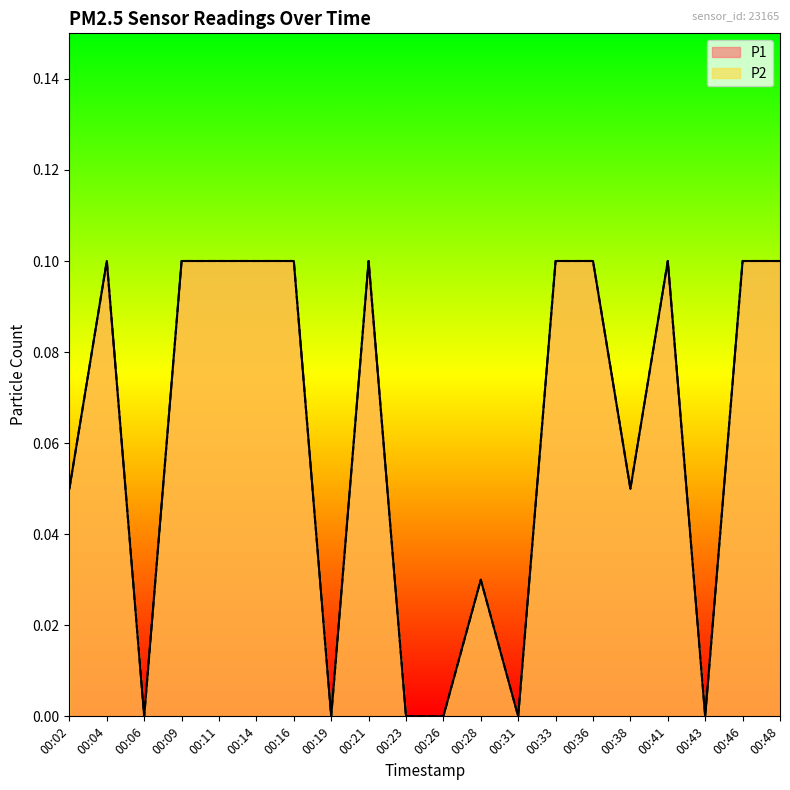

Is it true that P1 equals 0.1 at 00:38?

True